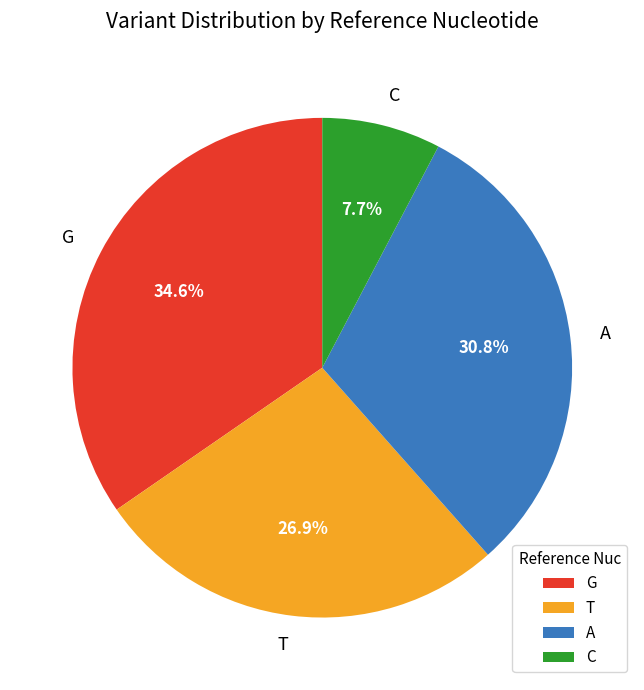

Which slice is the smallest?

C